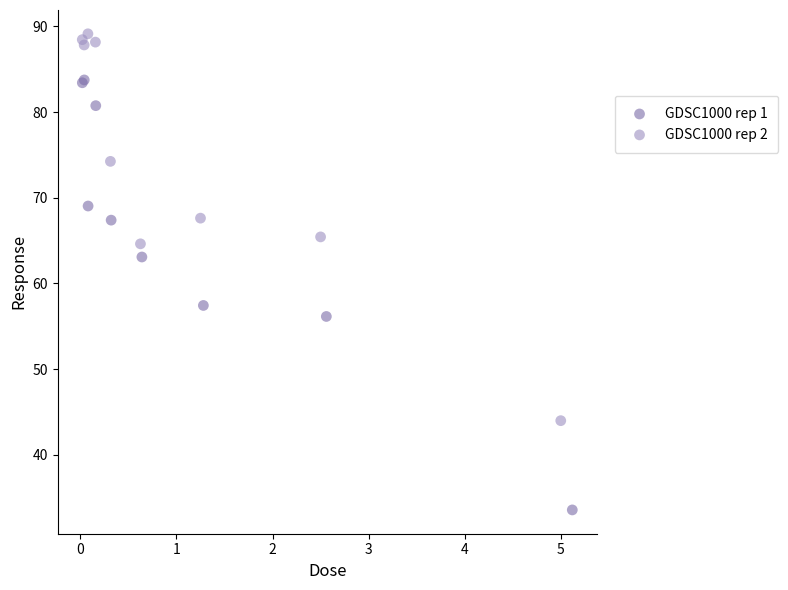

Which series contains the highest Y value?

GDSC1000 rep 2